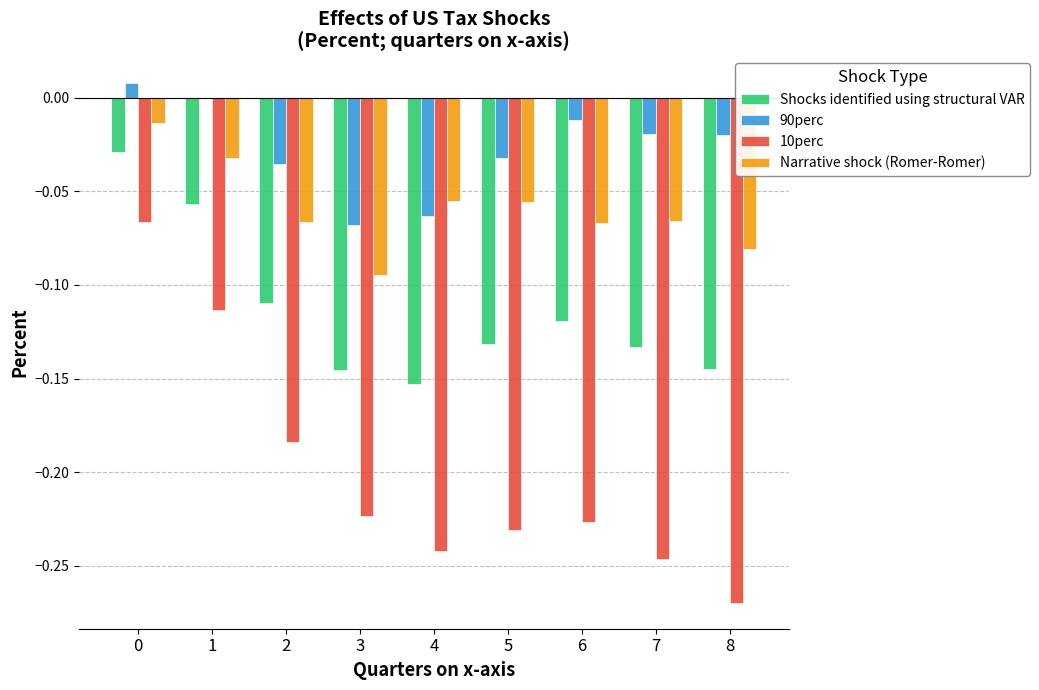

How many data points does each series have?

9